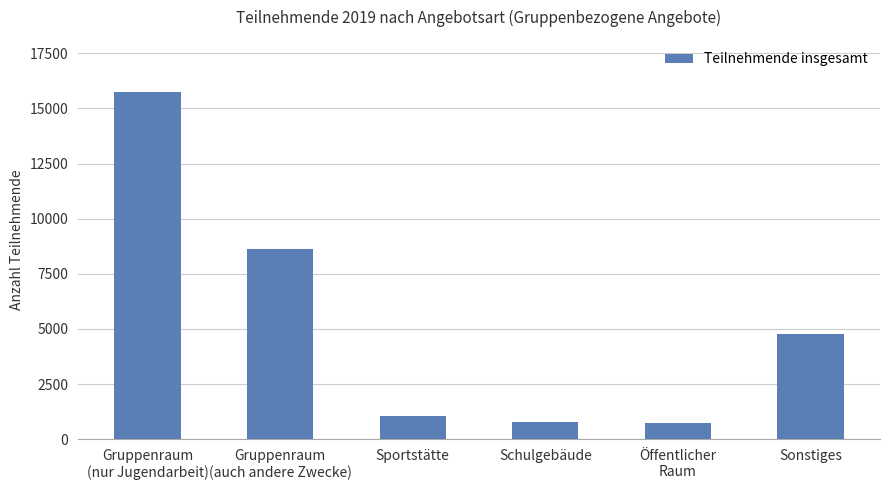

What is the sum of all values?

31693